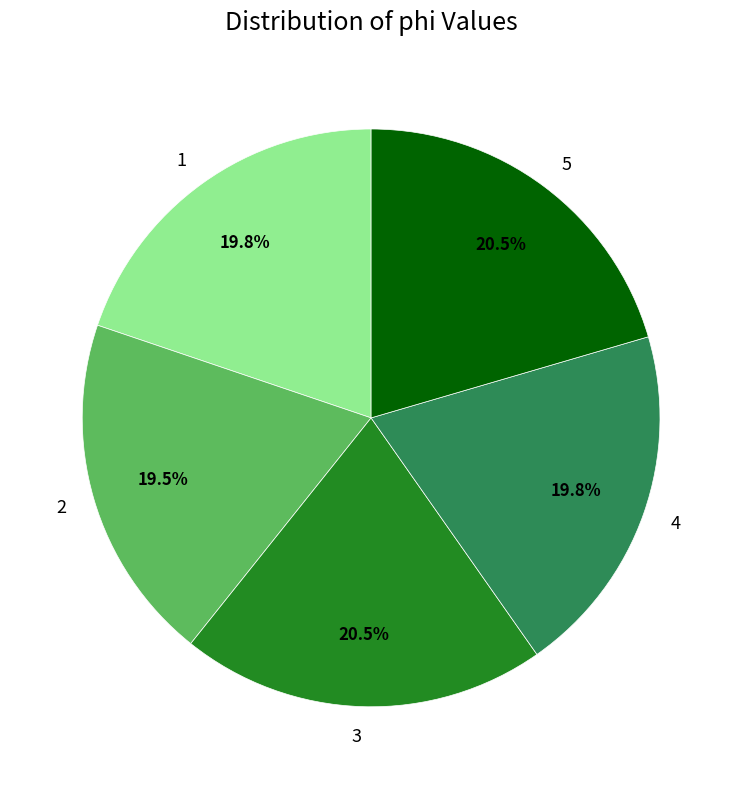

Is the sum of 5 and 3 greater than half?

No